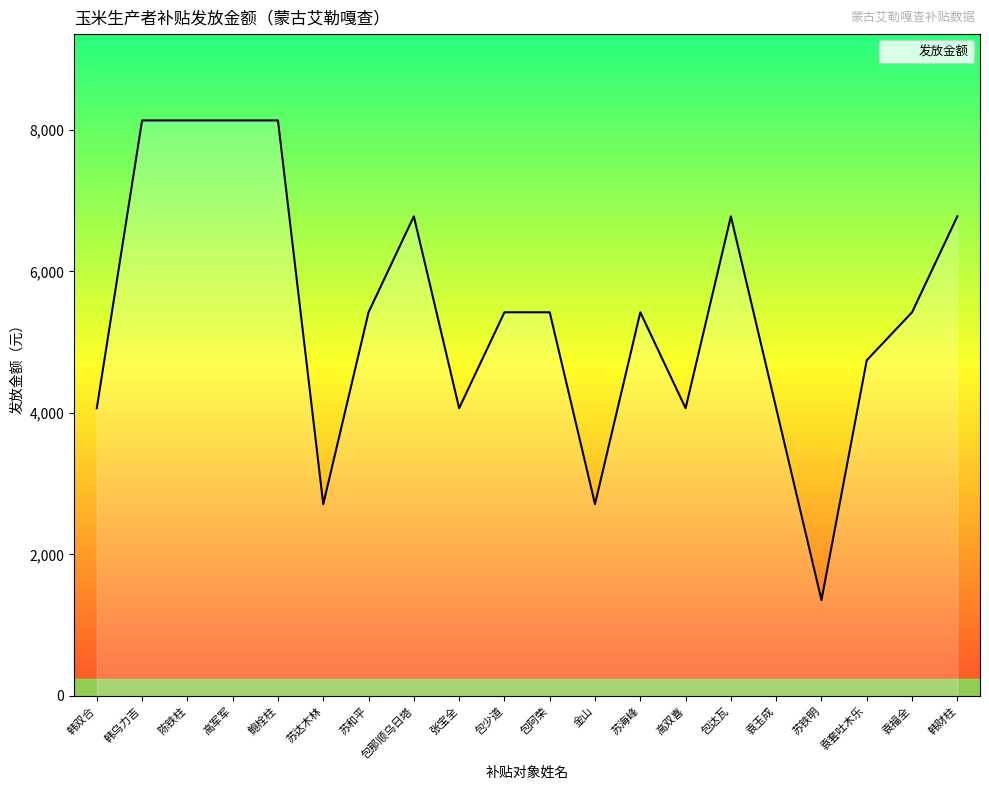

How many series are shown in this chart?

1